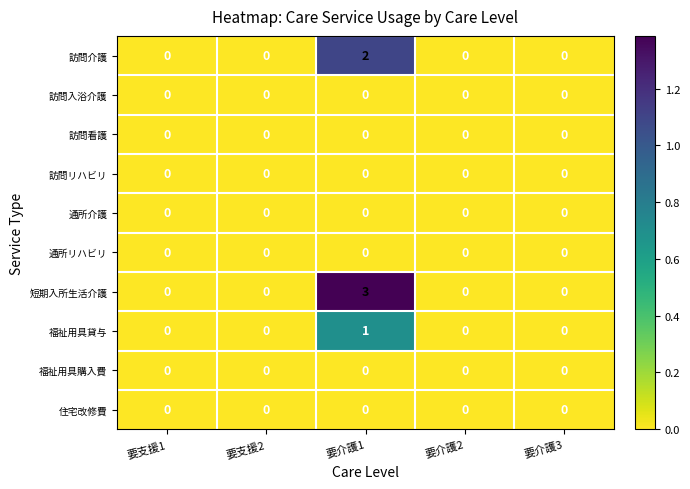

The 福祉用具貸与 series shows 1 at 要介護2. True or false?

False